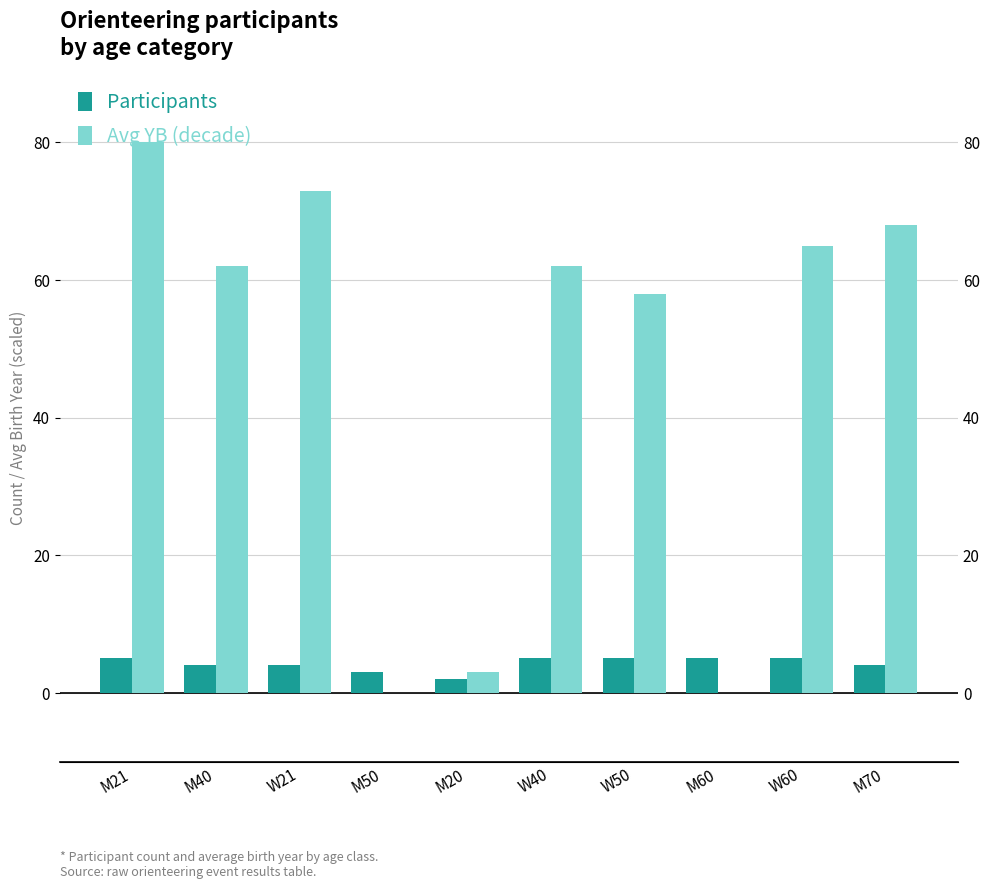

At which category does the chart reach its peak across all series?

M21